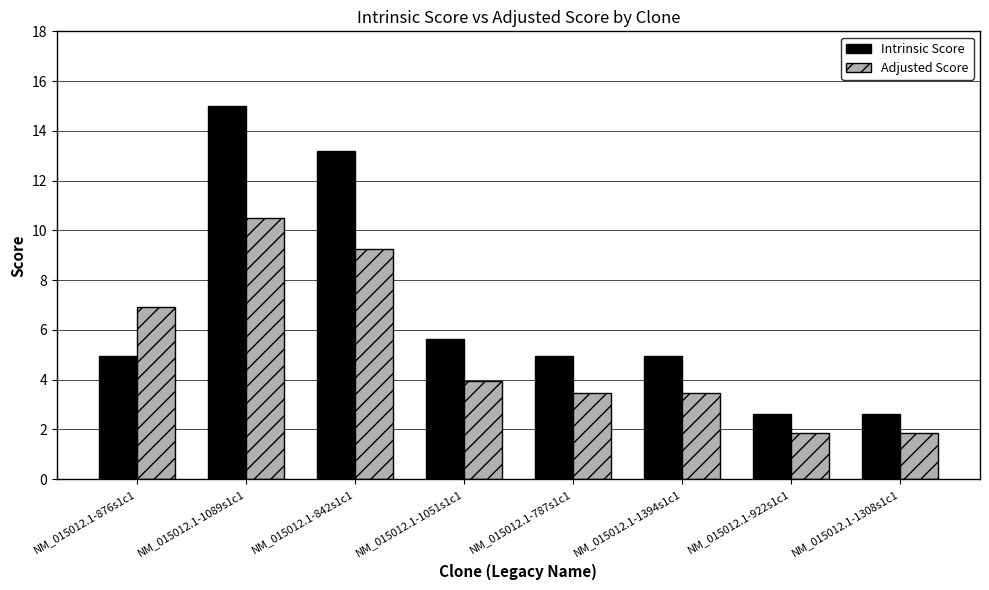

Between NM_015012.1-1051s1c1 and NM_015012.1-1394s1c1, which series saw the biggest shift?

Intrinsic Score